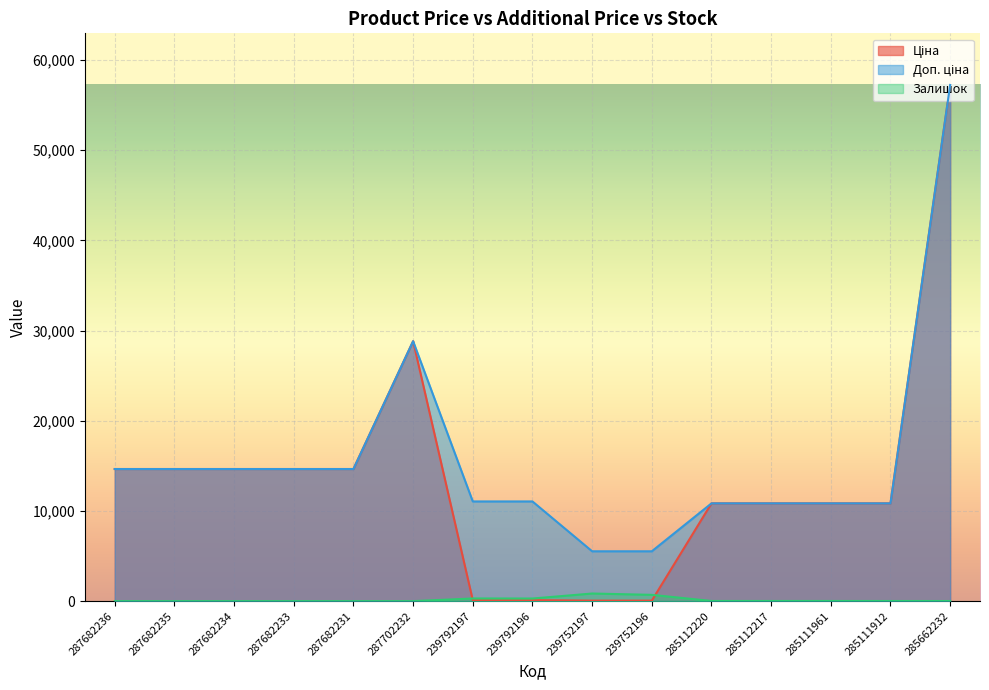

How many interior local peaks does the Залишок series have?

2